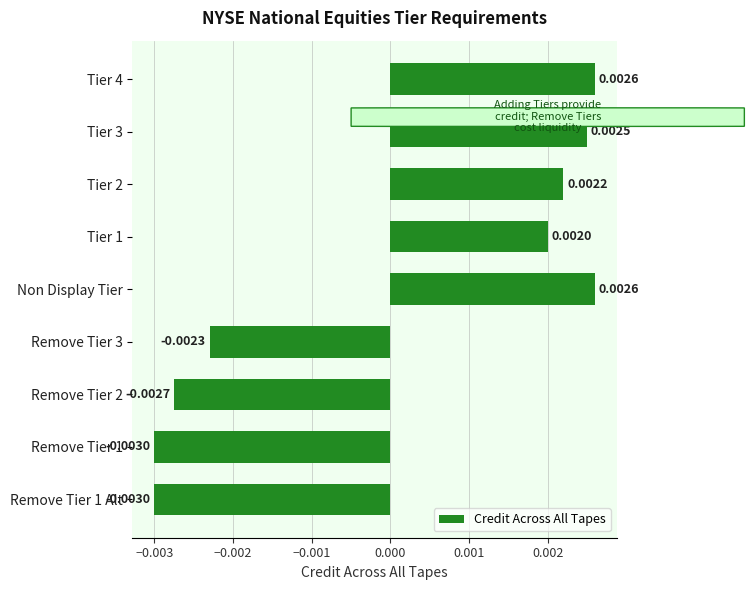

Between Tier 2 and Tier 4, which is larger?

Tier 4